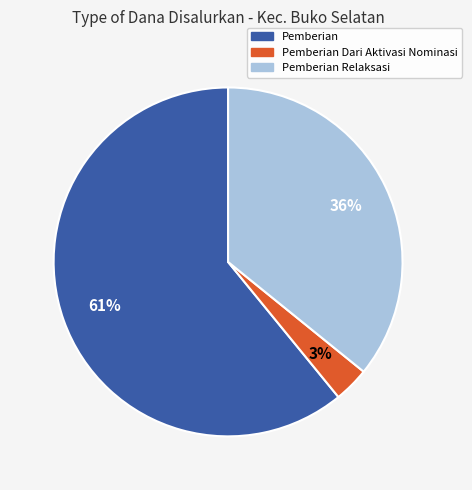

What is the ratio of the value at Pemberian to the value at Pemberian Relaksasi?

1.7